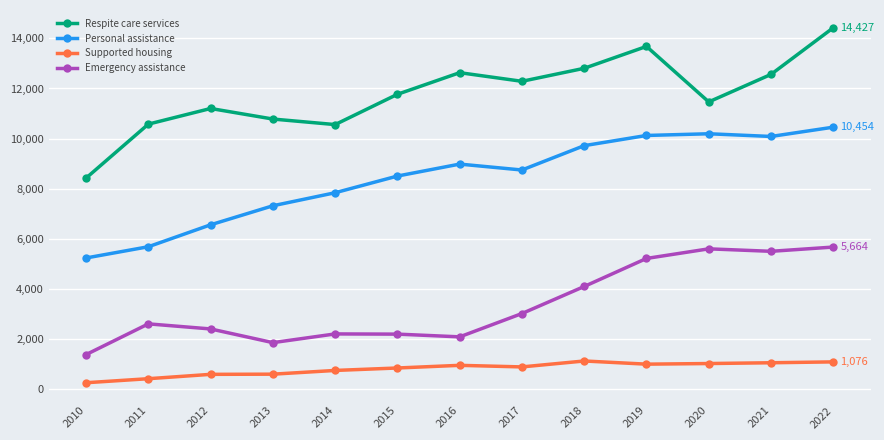

What is the total value across all series at 2021?

29181